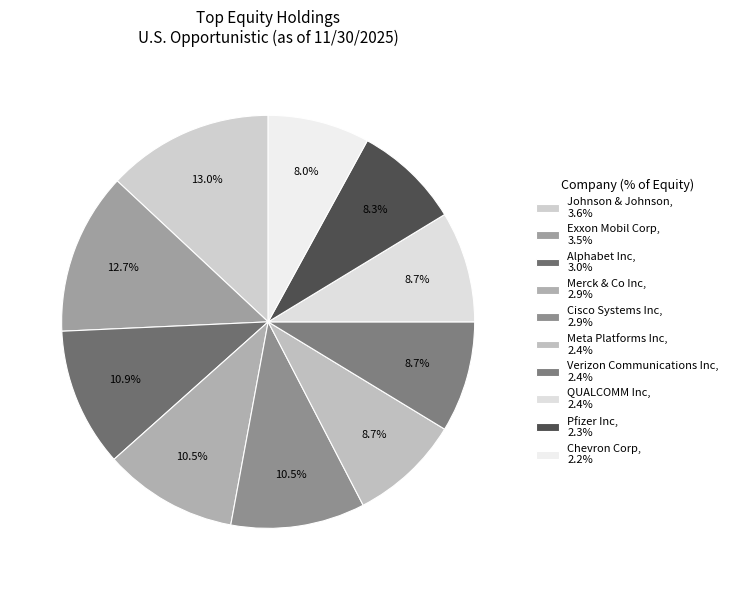

How many slices are in this pie chart?

10